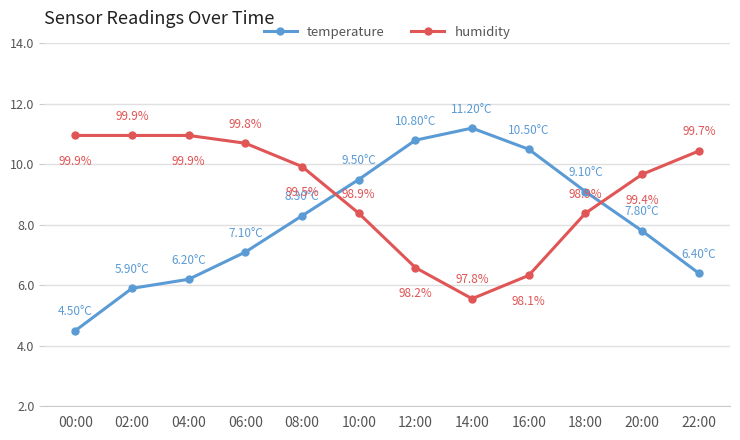

Which series has the largest total across all categories?

humidity